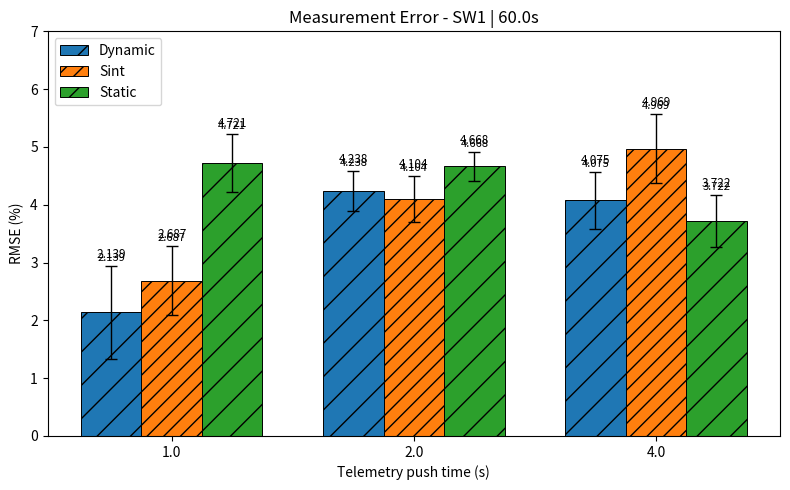

What is the difference between the second highest and minimum values in the Dynamic series?

1.9